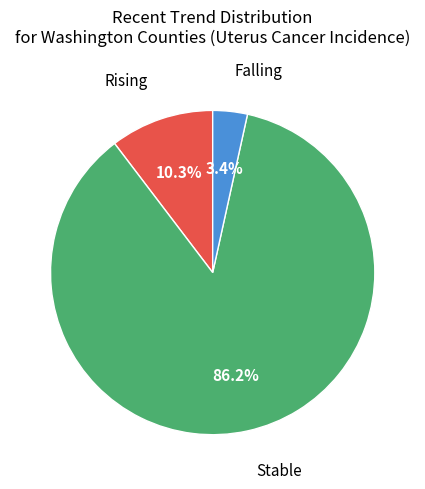

Which category has the biggest portion of the pie?

Stable